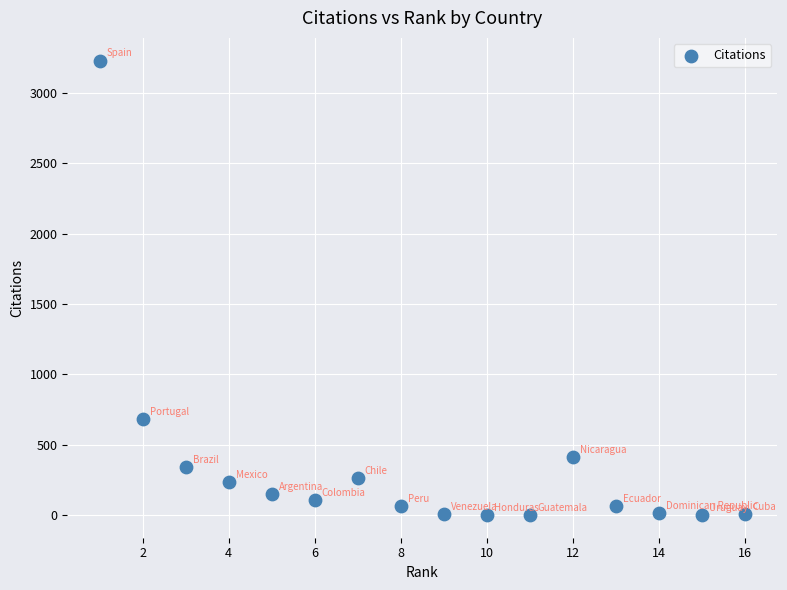

What is the range of Y values (max minus min)?

3229